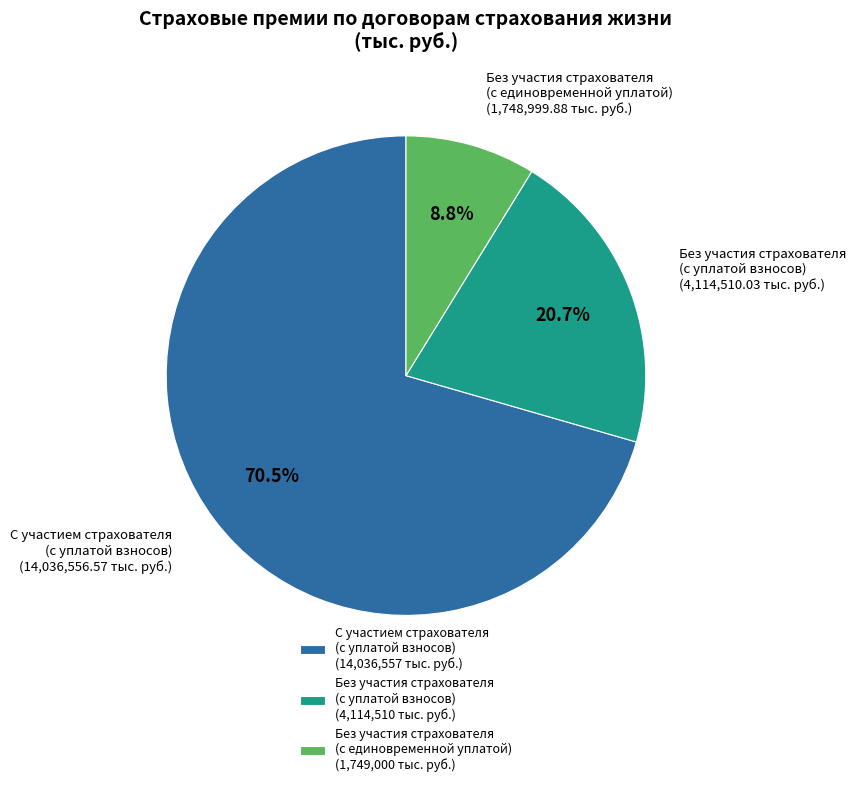

Rank the categories by value from highest to lowest.

С участием страхователя (с уплатой взносов) (14,036,557 тыс. руб.), Без участия страхователя (с уплатой взносов) (4,114,510 тыс. руб.), Без участия страхователя (с единовременной уплатой) (1,749,000 тыс. руб.)